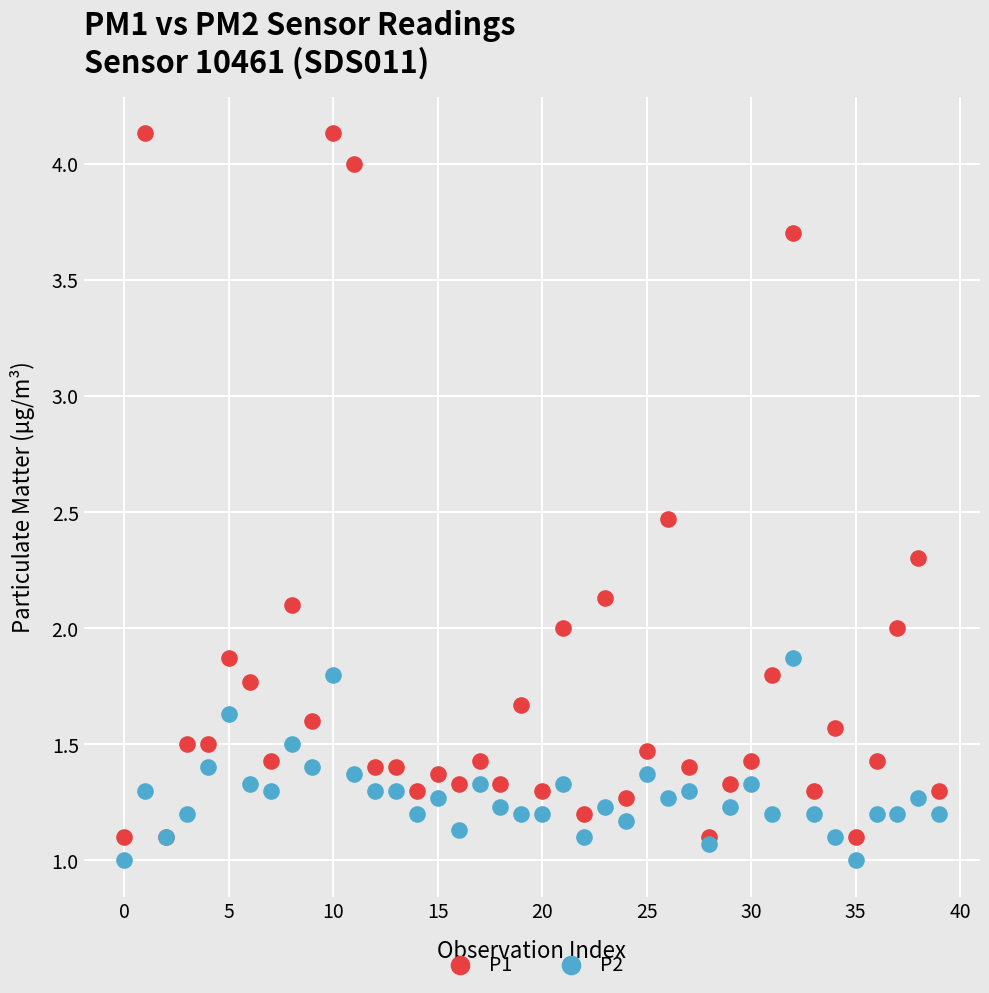

Which series contains the highest Y value?

P1